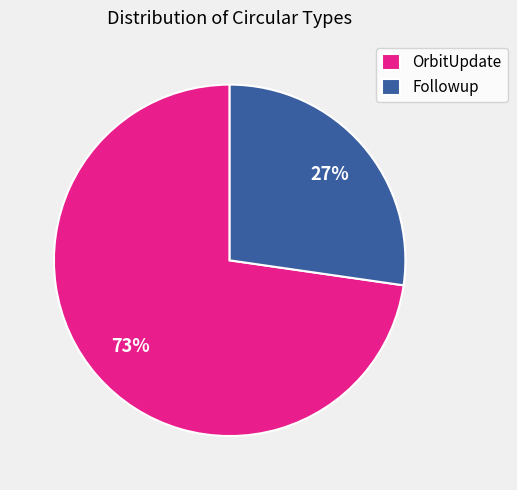

What is the smallest slice in the pie chart?

Followup